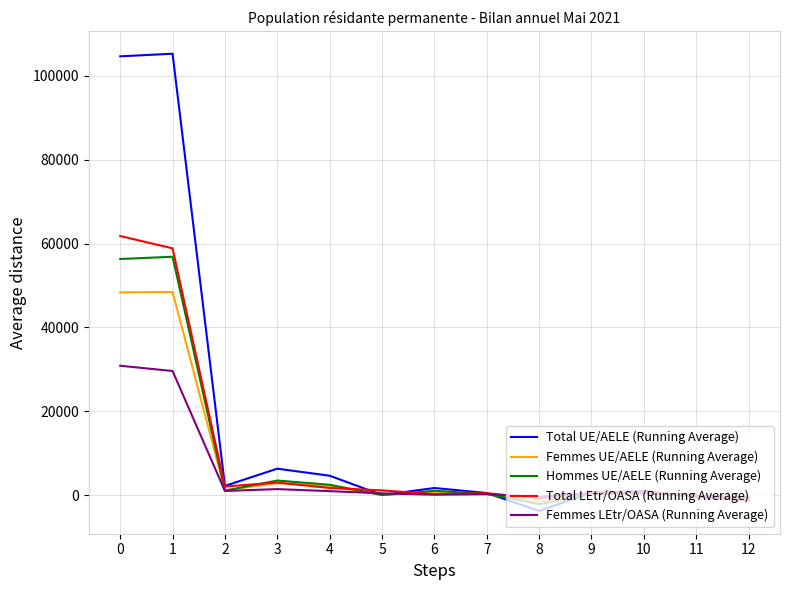

What is the minimum value shown in the chart?

-3777